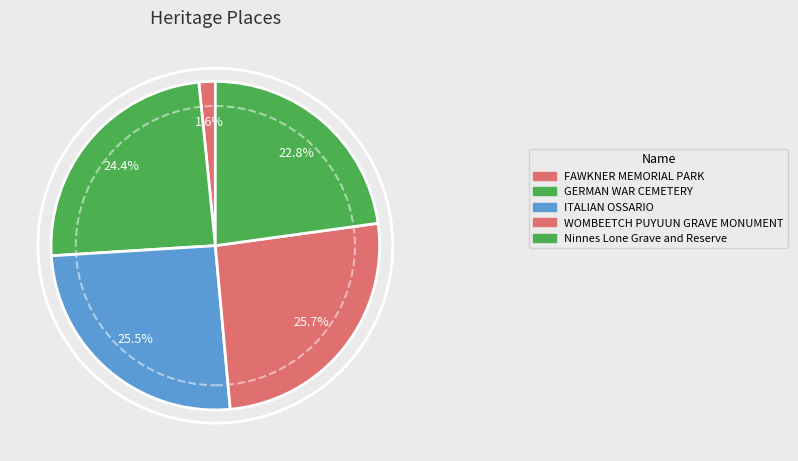

Is it true that WOMBEETCH PUYUUN GRAVE MONUMENT is 15% of the pie?

False